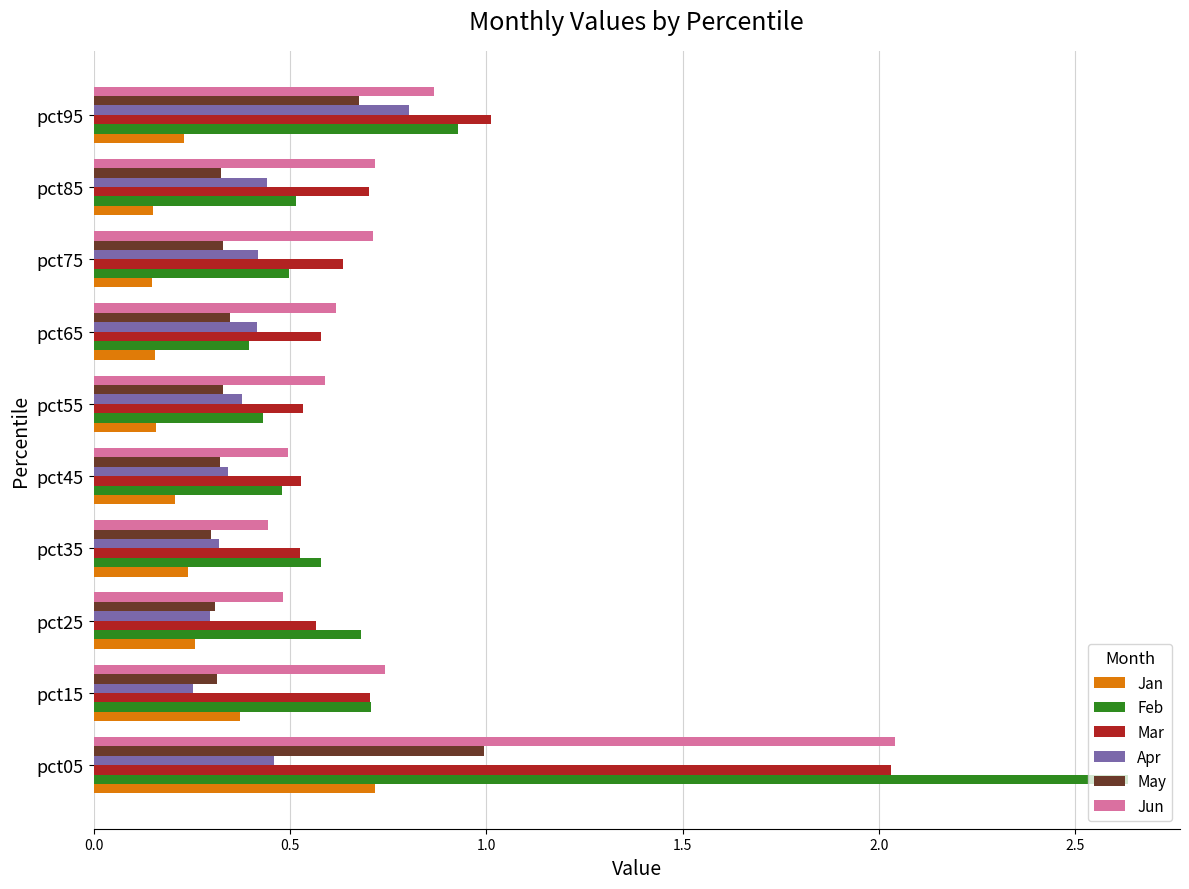

Which series has the widest spread of values?

Feb